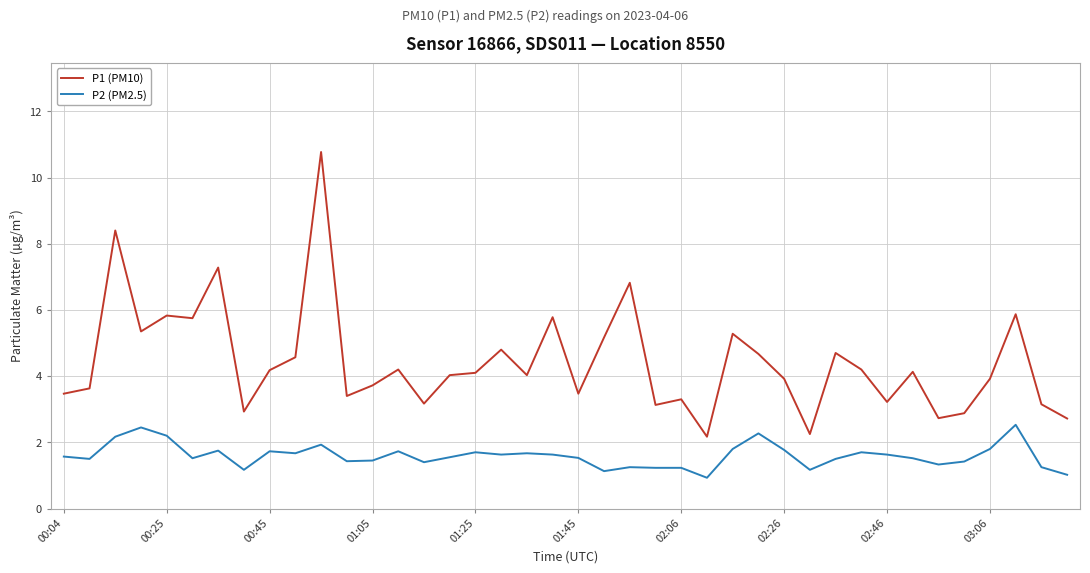

True or false: P1 (PM10) has more than 1 interior local peaks.

True